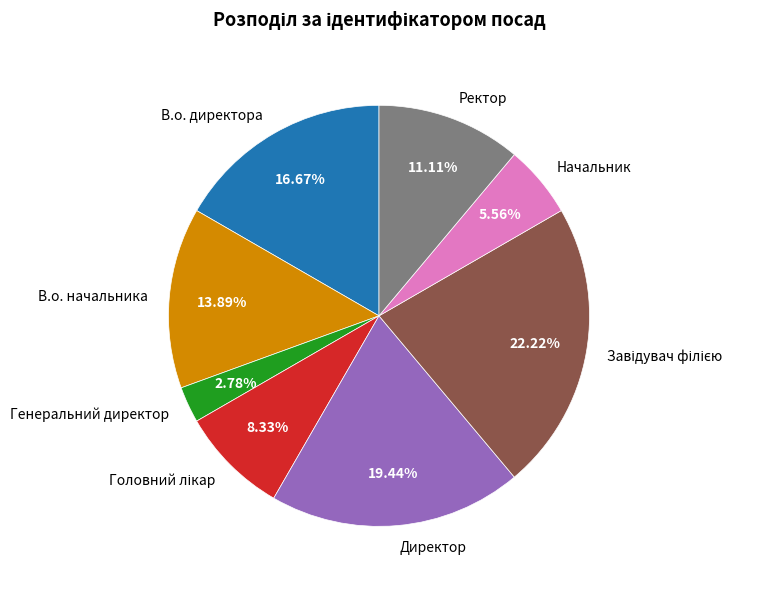

What percentage is NOT represented by В.о. директора?

83.3%